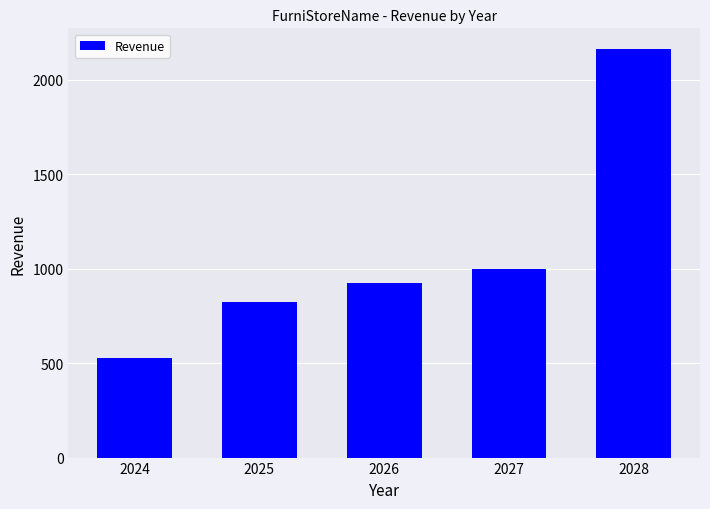

Count the number of categories in the chart.

5